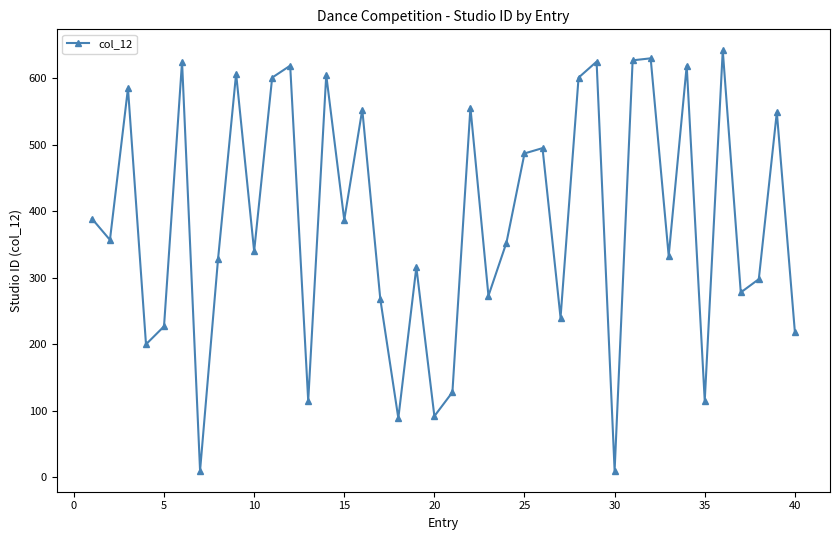

True or false: the data has more than 0 interior local peaks.

True